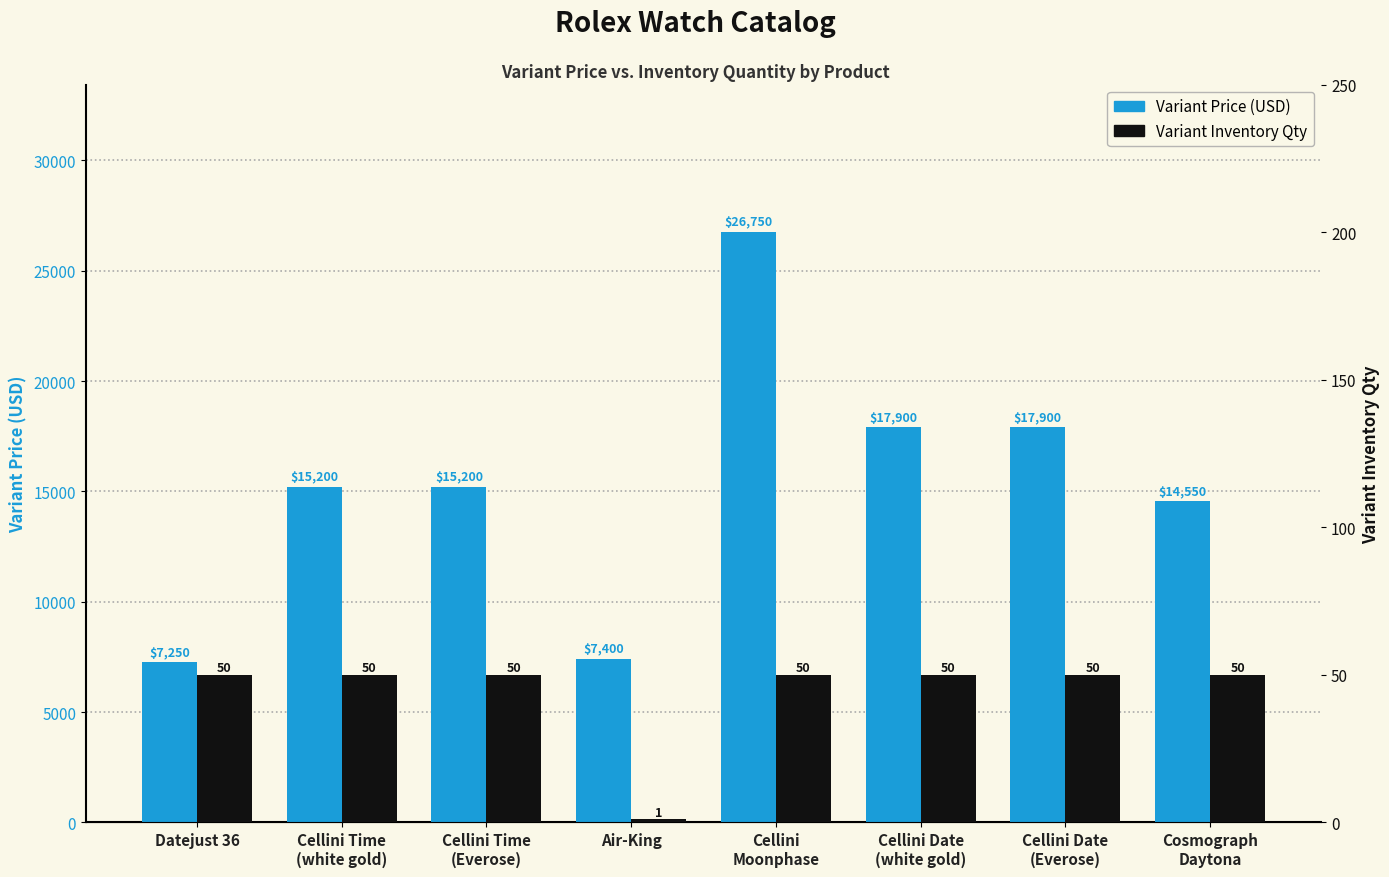

Reading left to right, list all the values displayed in this chart.

Variant Price: 7250	15200	15200	7400	26750	17900	17900	14550
Variant Inventory Qty: 50	50	50	1	50	50	50	50